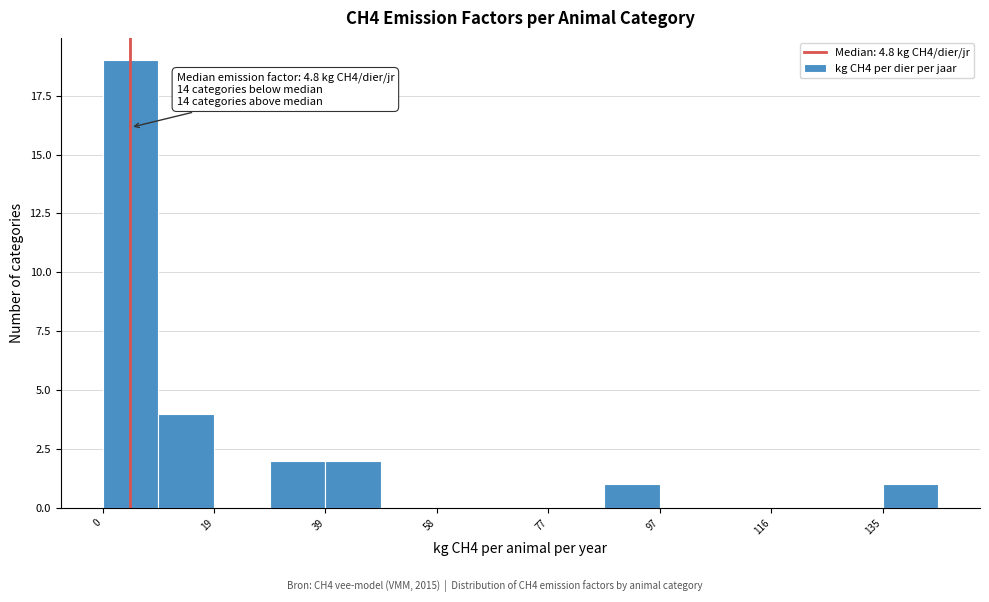

Which range on the x-axis has the tallest bar?

0 to 10